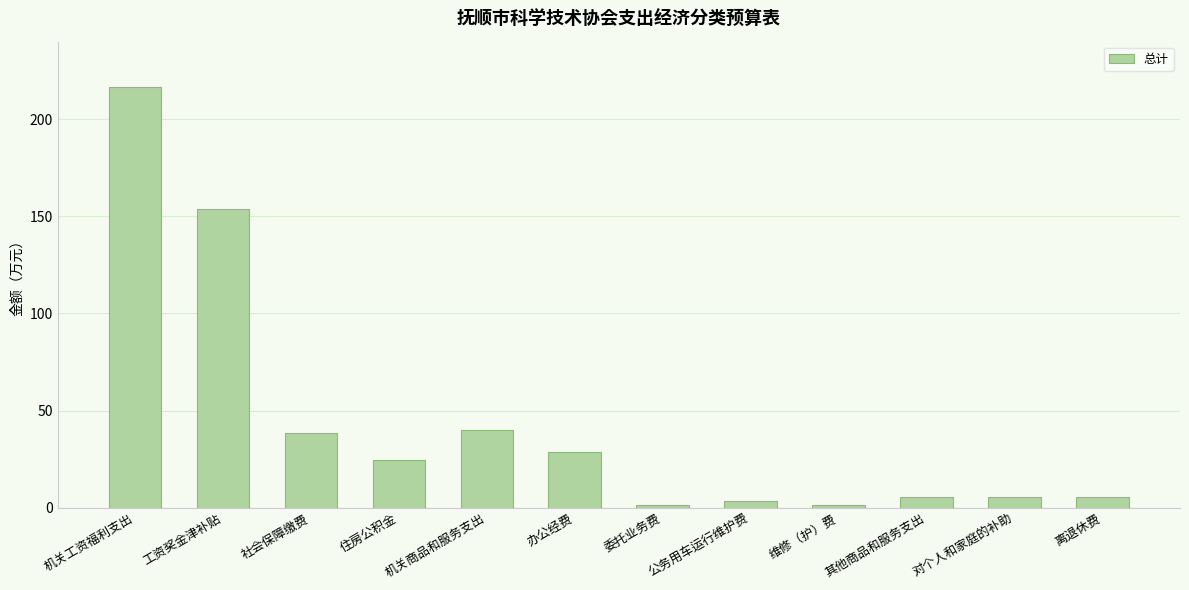

Which label corresponds to the largest value in the chart?

机关工资福利支出